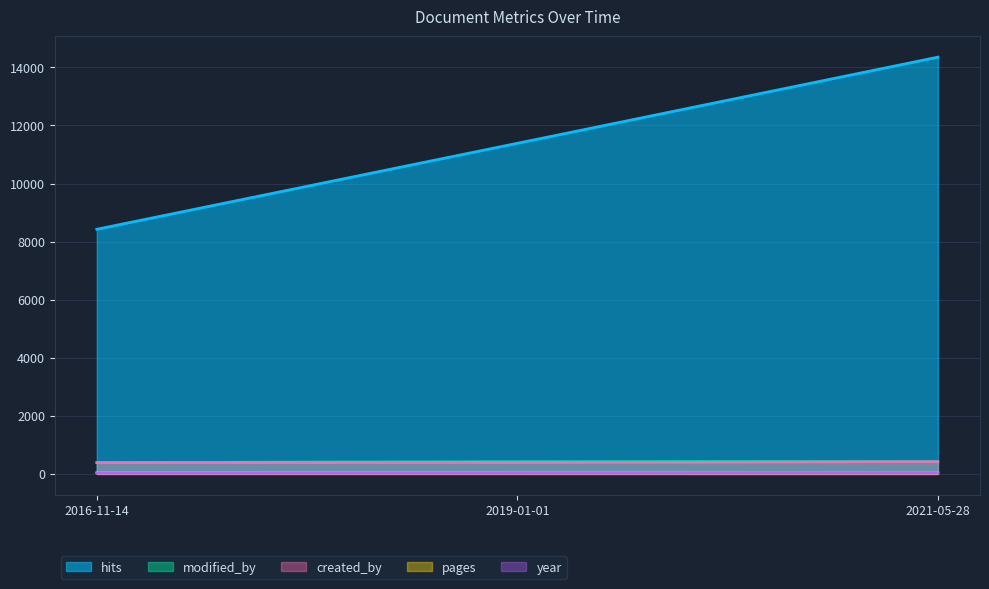

The value of year at 2019-01-01 is 450. True or false?

False